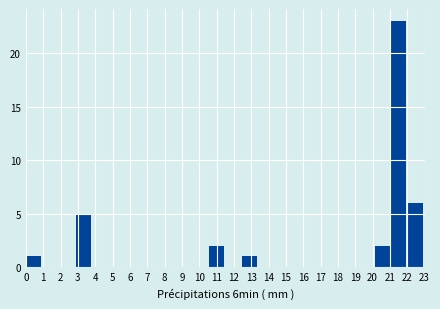

Reading left to right, transcribe this chart: for each bar, give the range it covers on the x-axis and its height. Neither the bar edges nor the heights are printed on the chart, so give them approximately, as read against the axes.

0.0 to 1.0: 1
1.0 to 1.9: 0
1.9 to 2.9: 0
2.9 to 3.8: 5
3.8 to 4.8: 0
4.8 to 5.8: 0
5.8 to 6.7: 0
6.7 to 7.7: 0
7.7 to 8.6: 0
8.6 to 9.6: 0
9.6 to 10.5: 0
10.5 to 11.5: 2
11.5 to 12.5: 0
12.5 to 13.4: 1
13.4 to 14.4: 0
14.4 to 15.3: 0
15.3 to 16.3: 0
16.3 to 17.3: 0
17.3 to 18.2: 0
18.2 to 19.2: 0
19.2 to 20.1: 0
20.1 to 21.1: 2
21.1 to 22.0: 23
22.0 to 23.0: 6